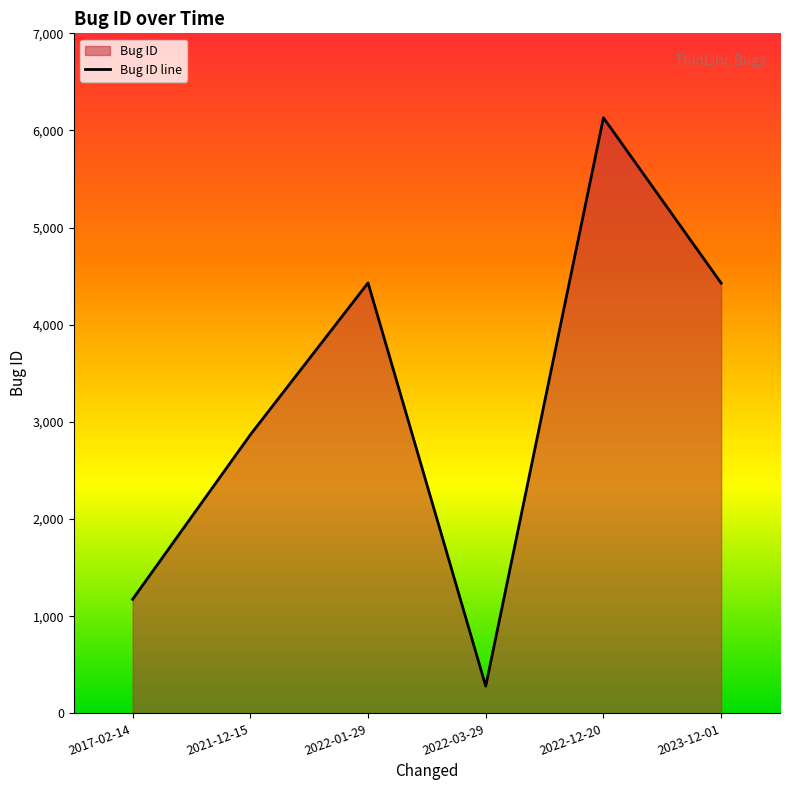

What is the difference between the maximum and second lowest values?

4957